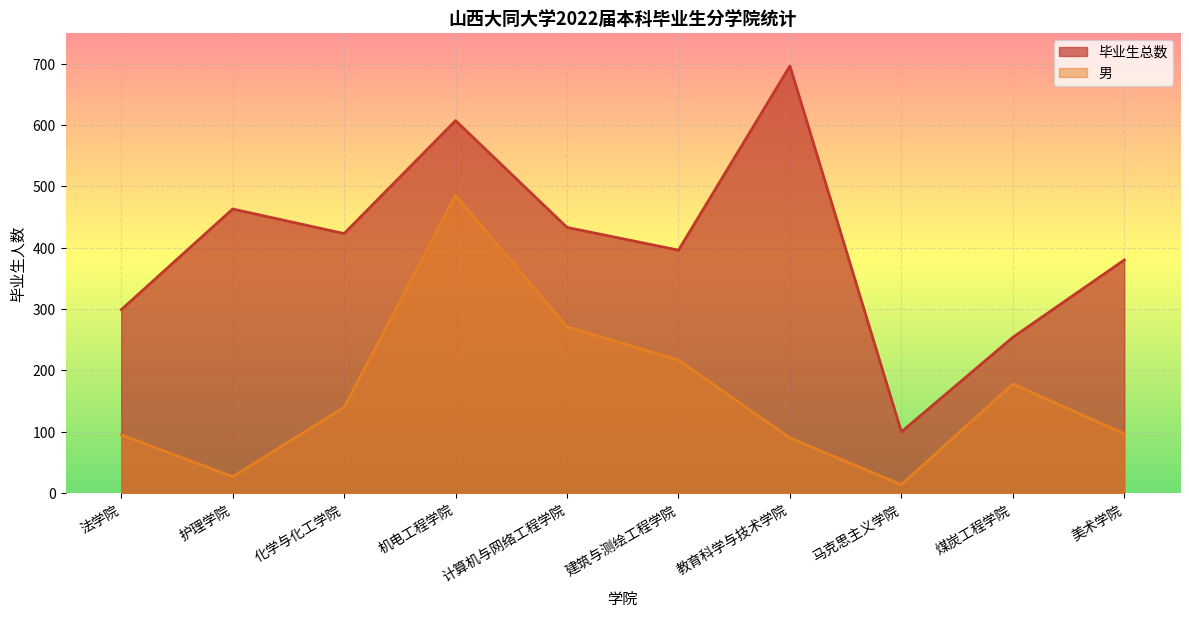

What is the difference between the maximum and second lowest values in the 男 series?

458